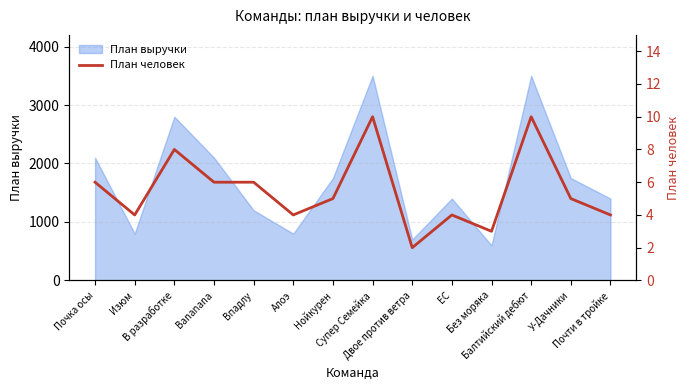

What is the sum of all values?

77